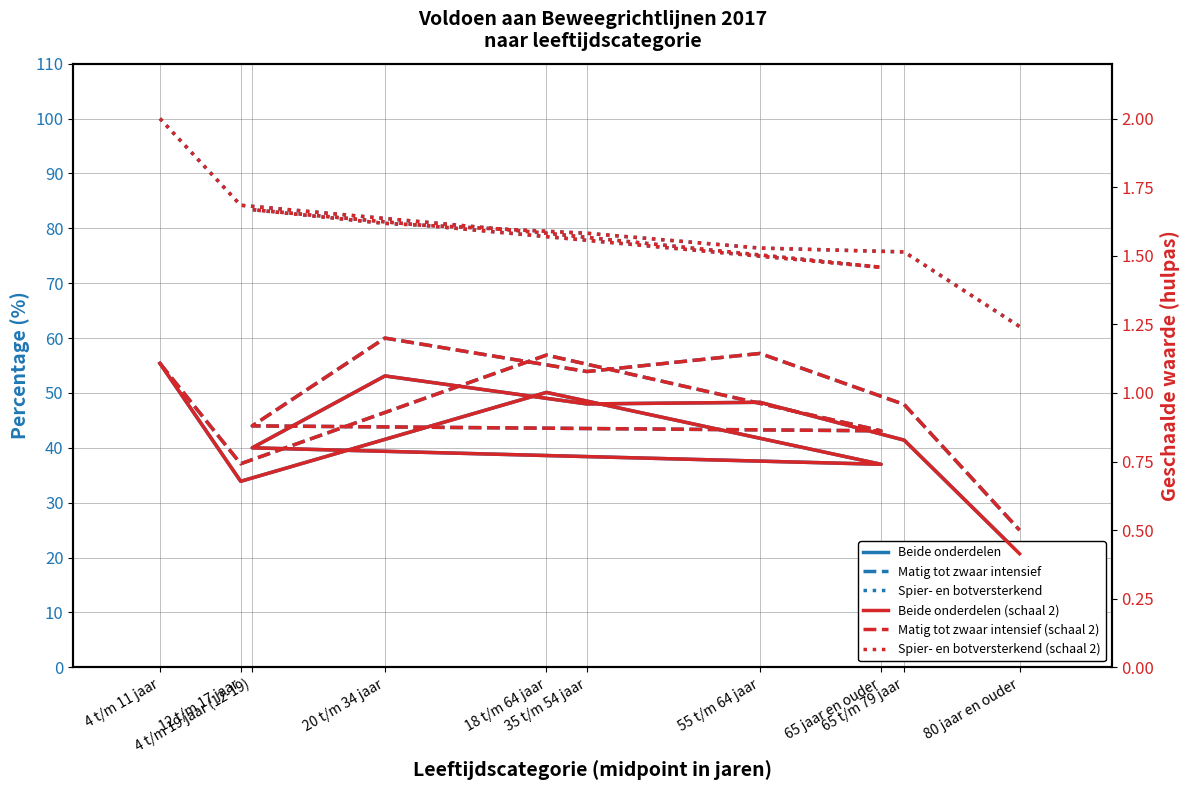

What is the sum of all Matig tot zwaar intensief (schaal 2) values?

9.6